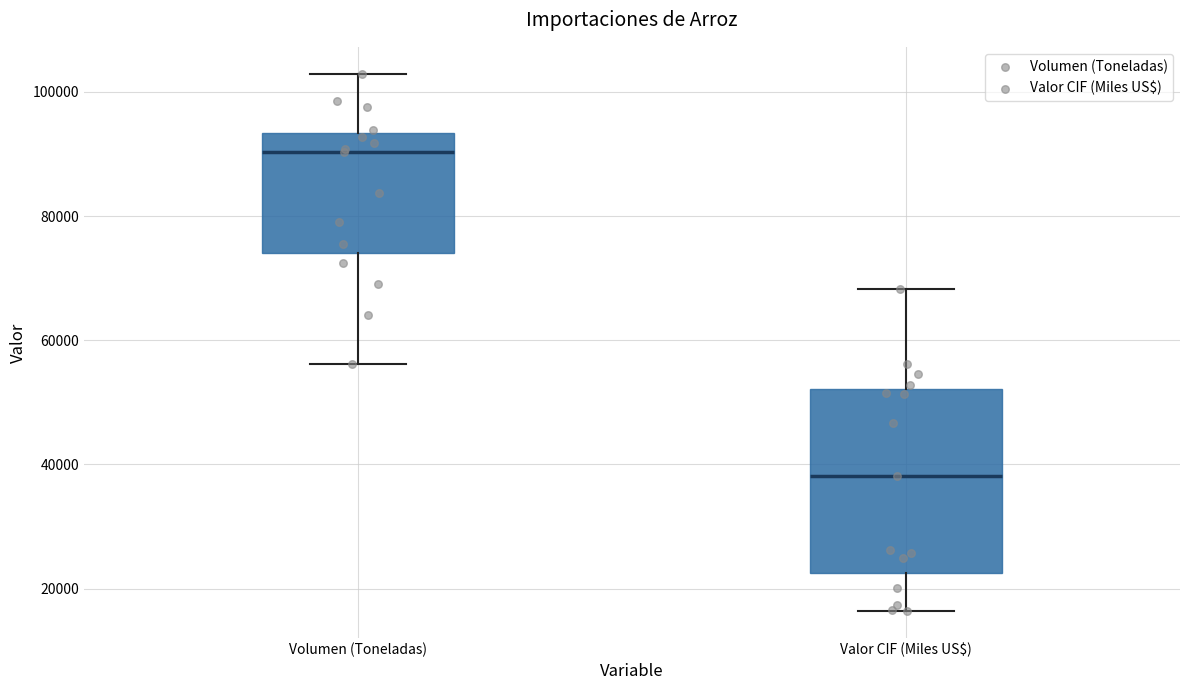

Where is the lower edge of the box for Volumen (Toneladas) on the y-axis? The values are not printed on the chart, so give them approximately, as read against the axis.

74000